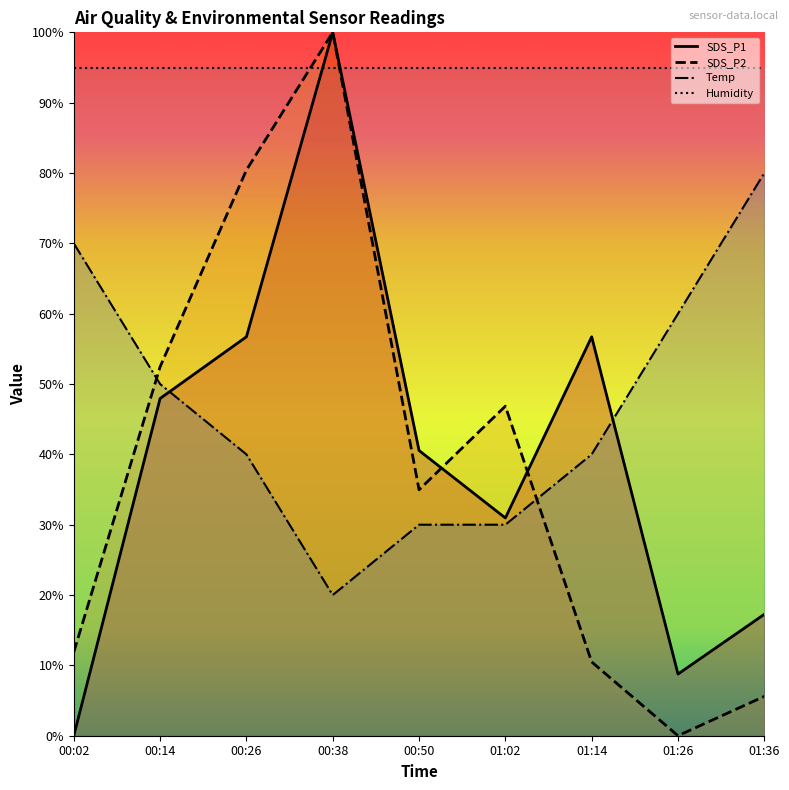

In SDS_P1, how many points are lower than both neighbors (excluding endpoints)?

2